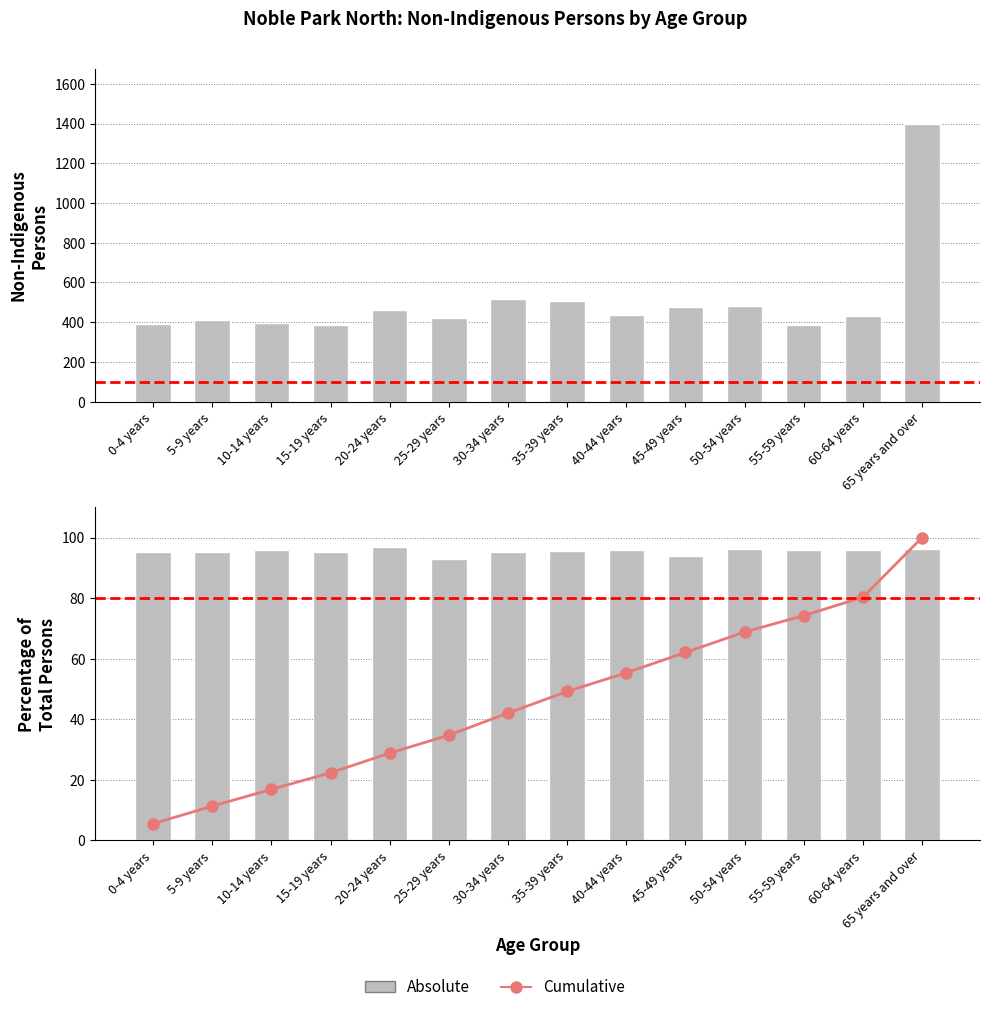

At which label is Cumulative closest to 52?

35-39 years